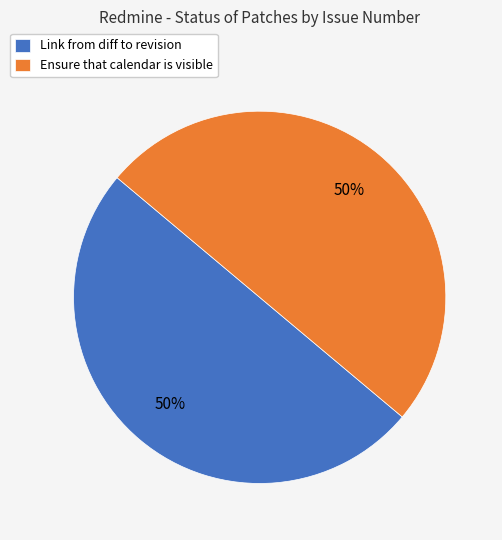

What percentage is the Ensure that calendar is visible slice, to the nearest percent?

50%